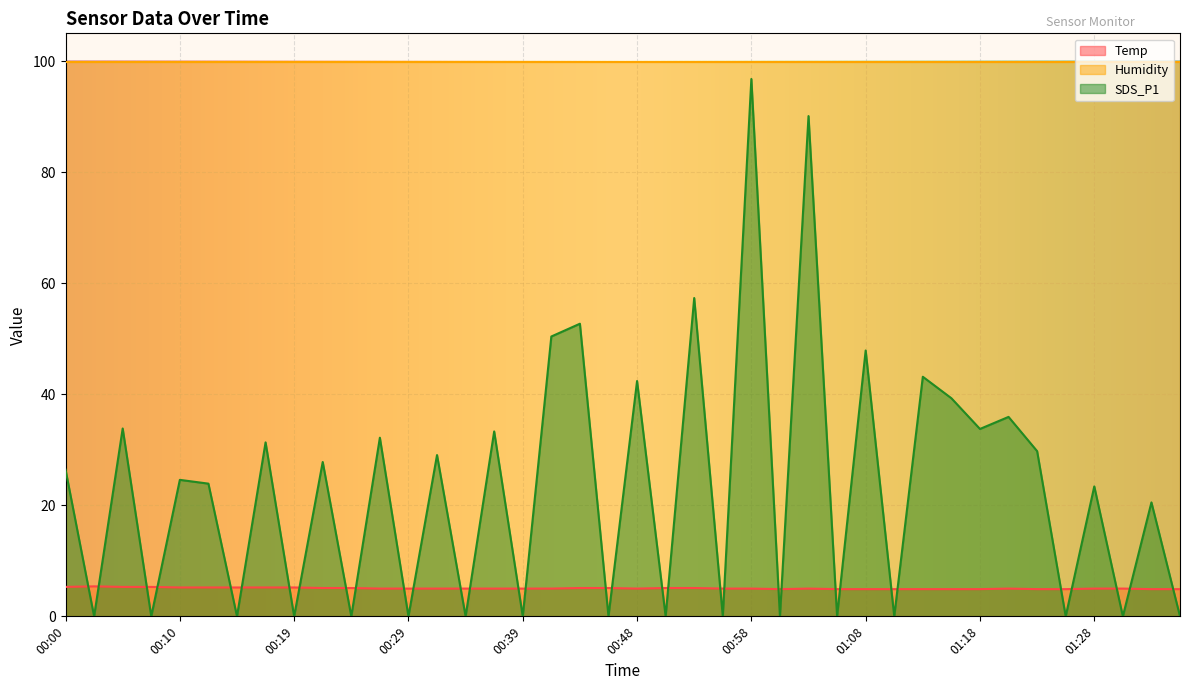

What is the difference between the second highest and minimum values in the SDS_P1 series?

90.1